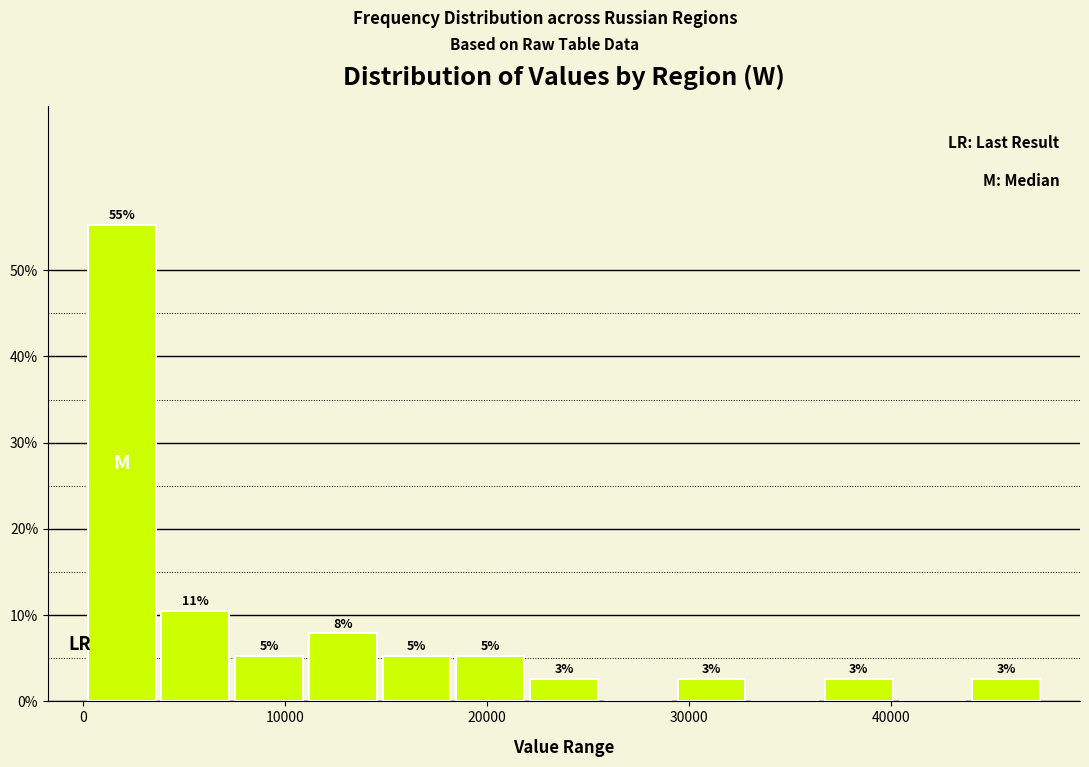

Read against the x-axis, roughly where is the centre of the tallest bar?

2000